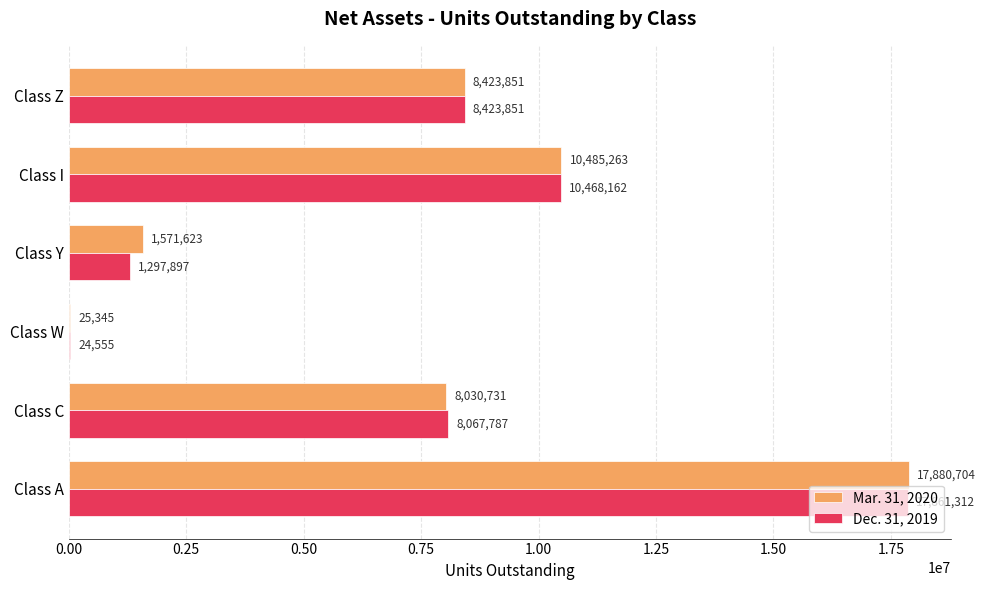

What value does the Mar. 31, 2020 series have at Class Z?

8423851